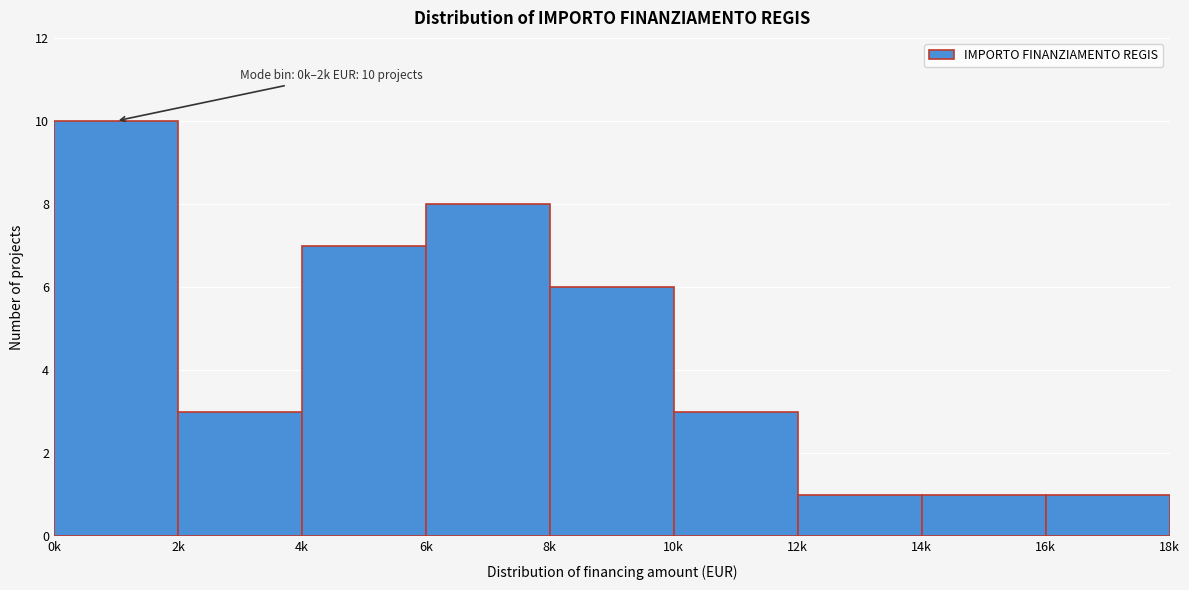

Reading right to left, transcribe all the data shown in this chart.

1	1	1	3	6	8	7	3	10